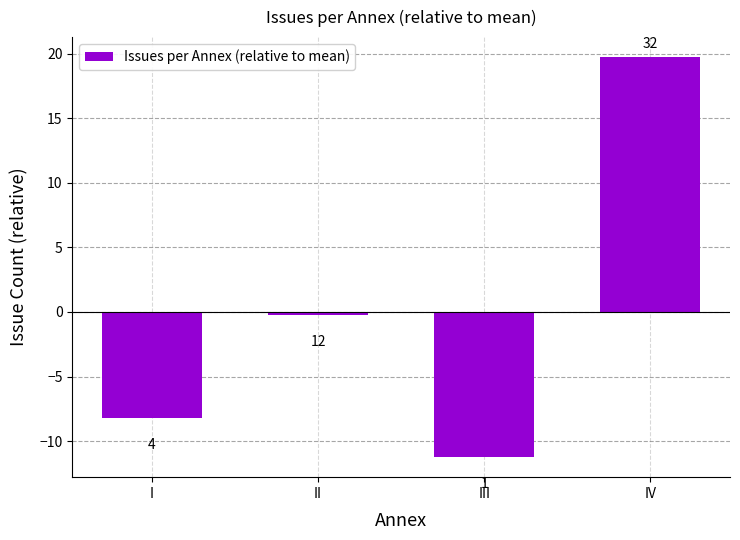

Where is the data nearest to the value 4?

II